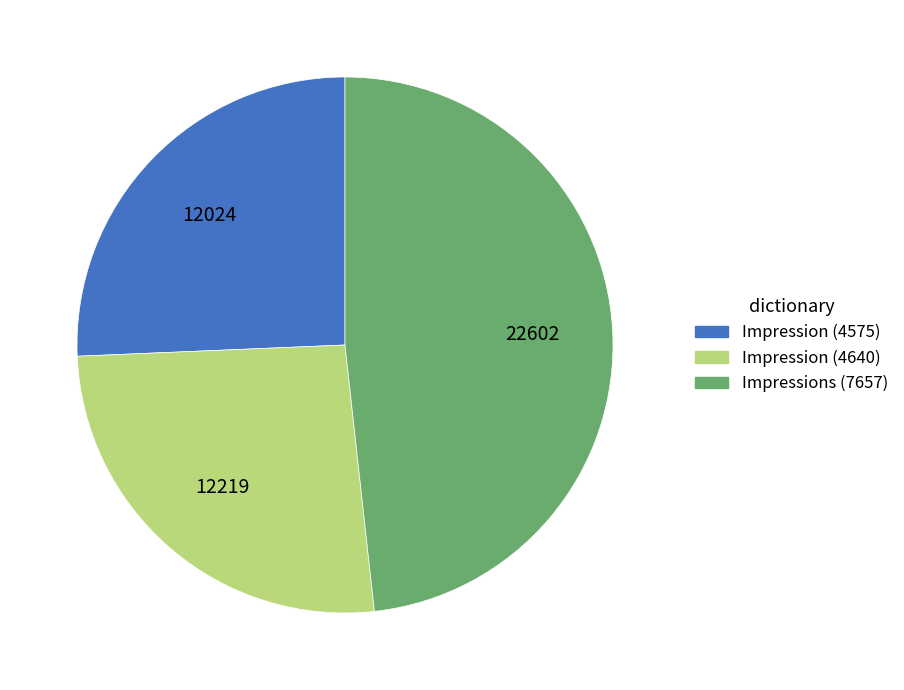

Is Impression (4575) the majority of the pie?

No